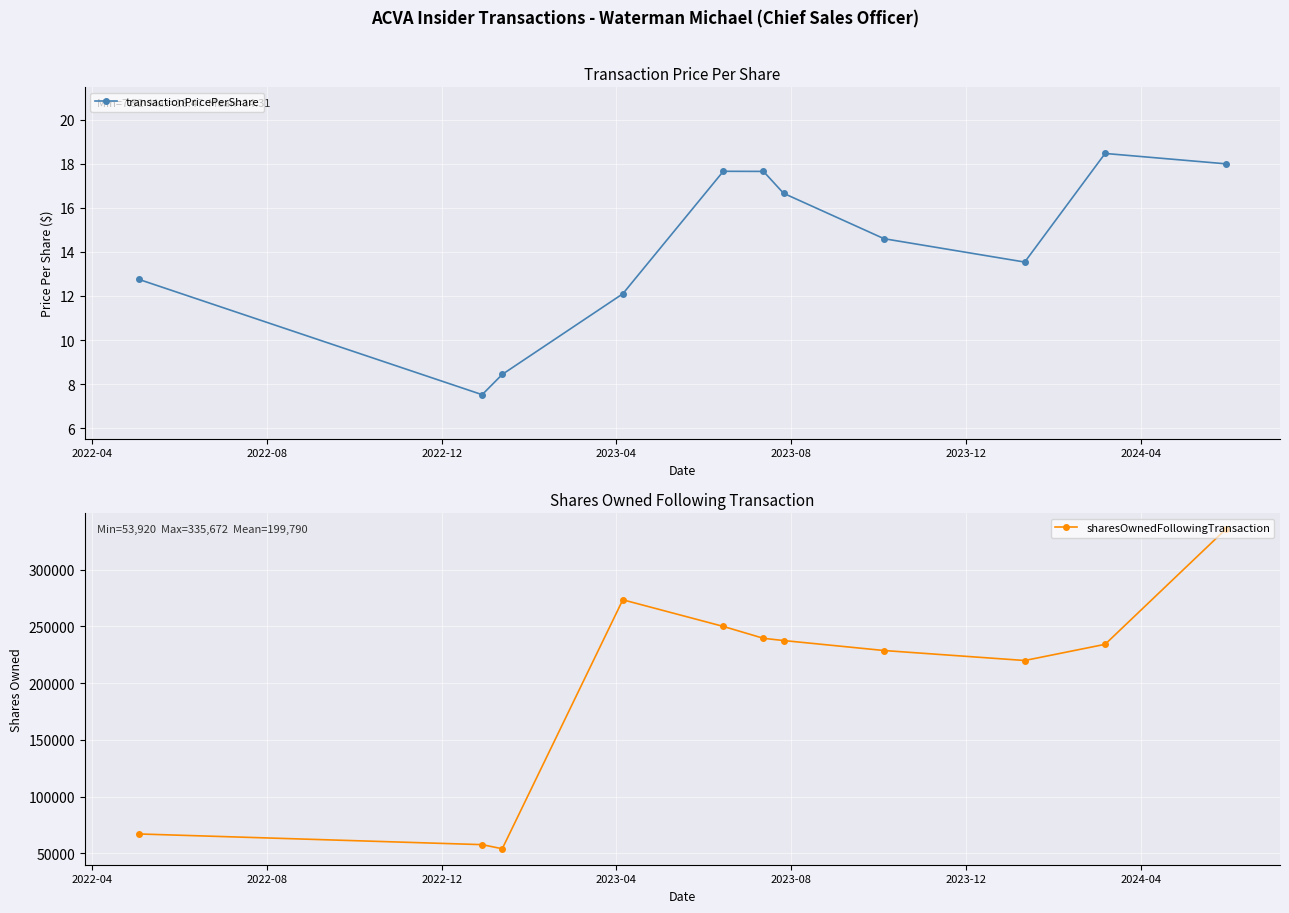

What is the value of the transactionPricePerShare point at the 8th from the left?

14.6